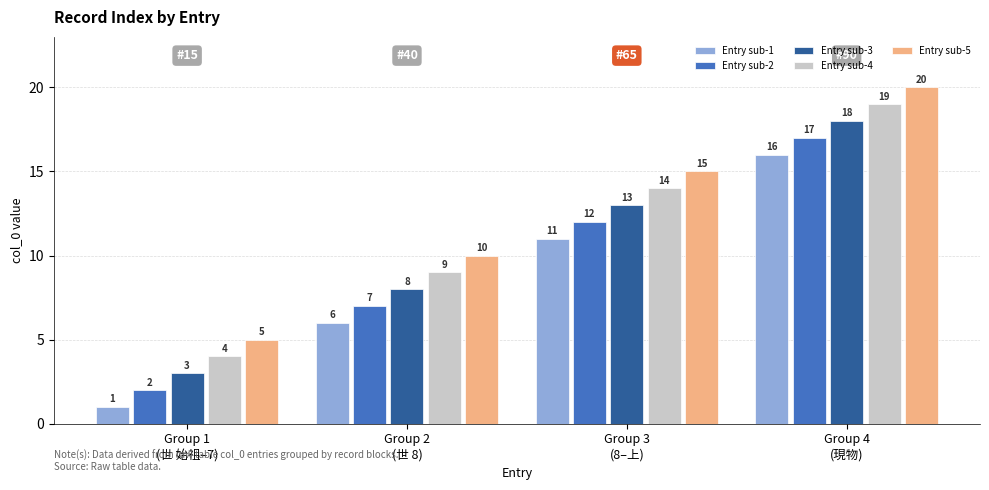

What is the label of the 3rd bar from the left?

Group 3
(8–上)